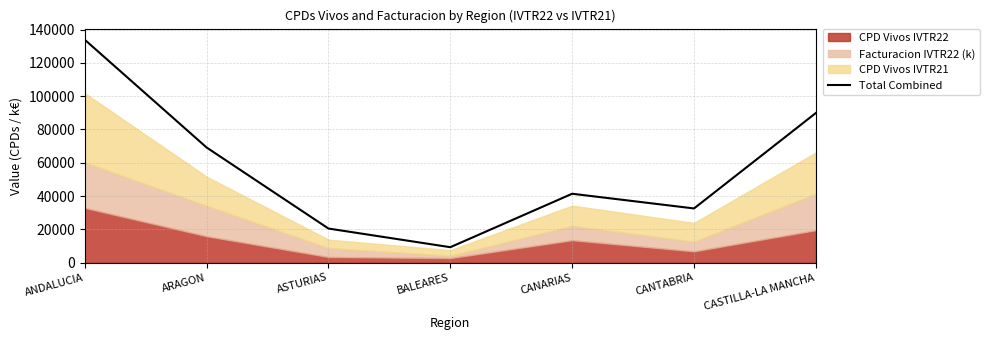

What is the label of the 6th point from the left?

CANTABRIA